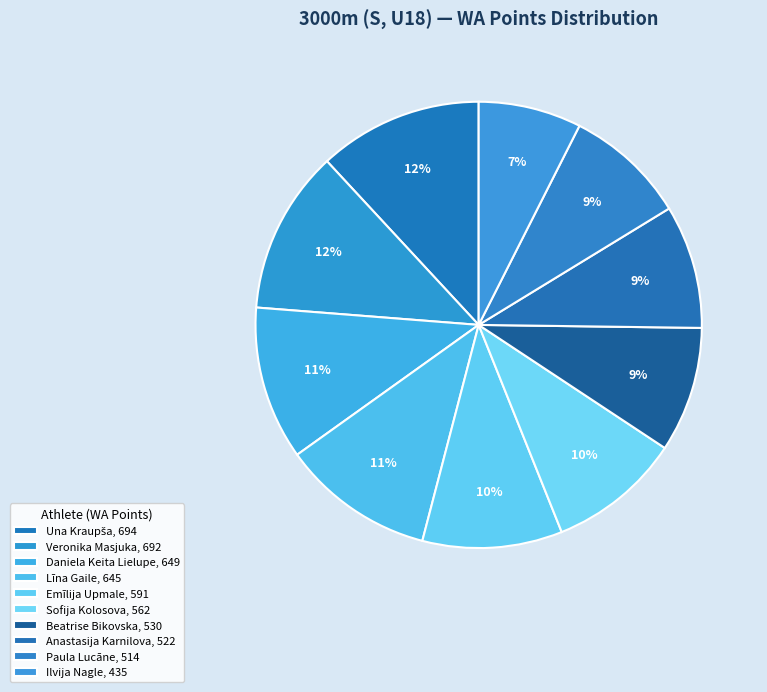

How many segments does this pie chart have?

10